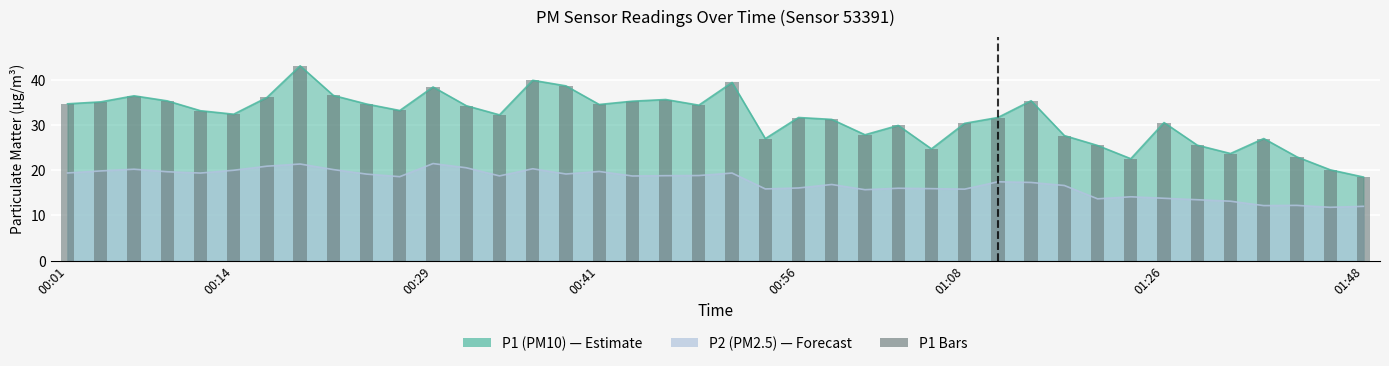

The chart shows a value of 8.7 at 37. True or false?

False